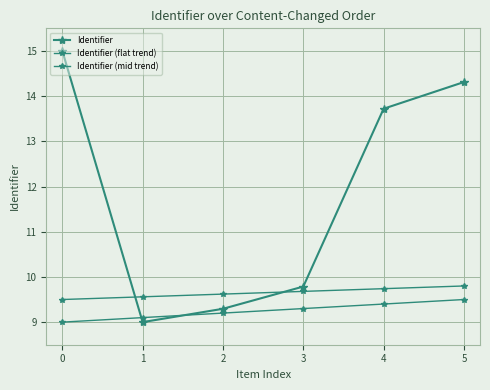

Does the chart have visible grid lines?

Yes